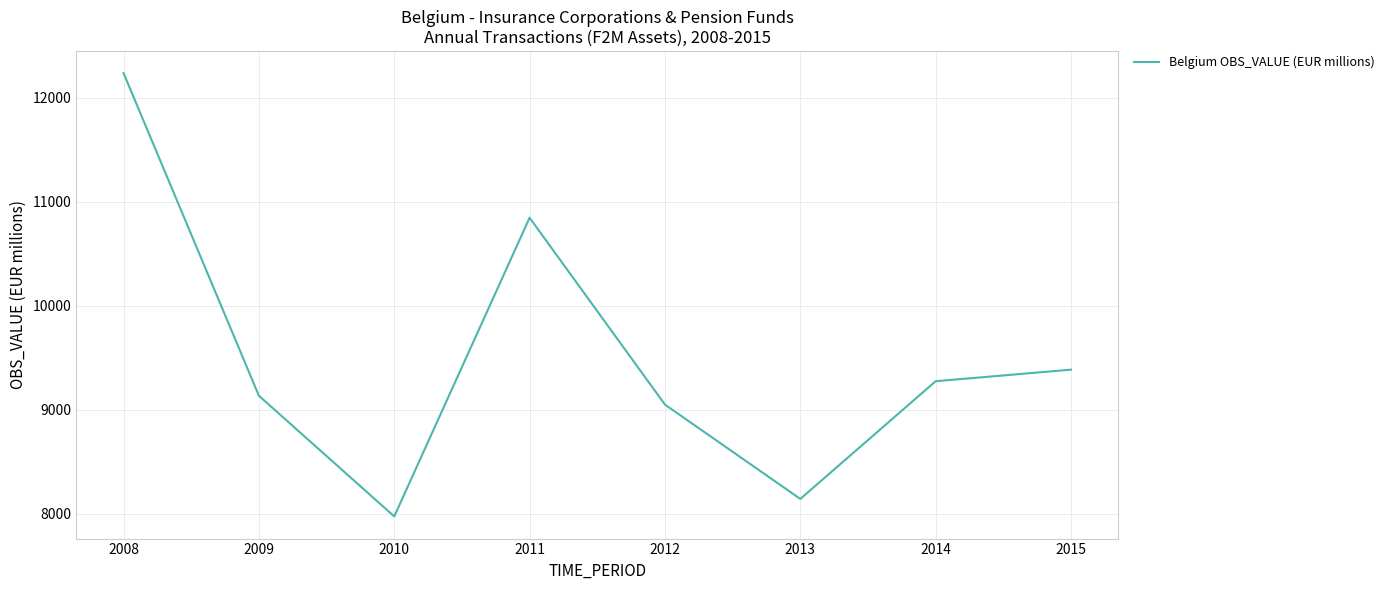

True or false: the data has more than 1 interior local peaks.

False